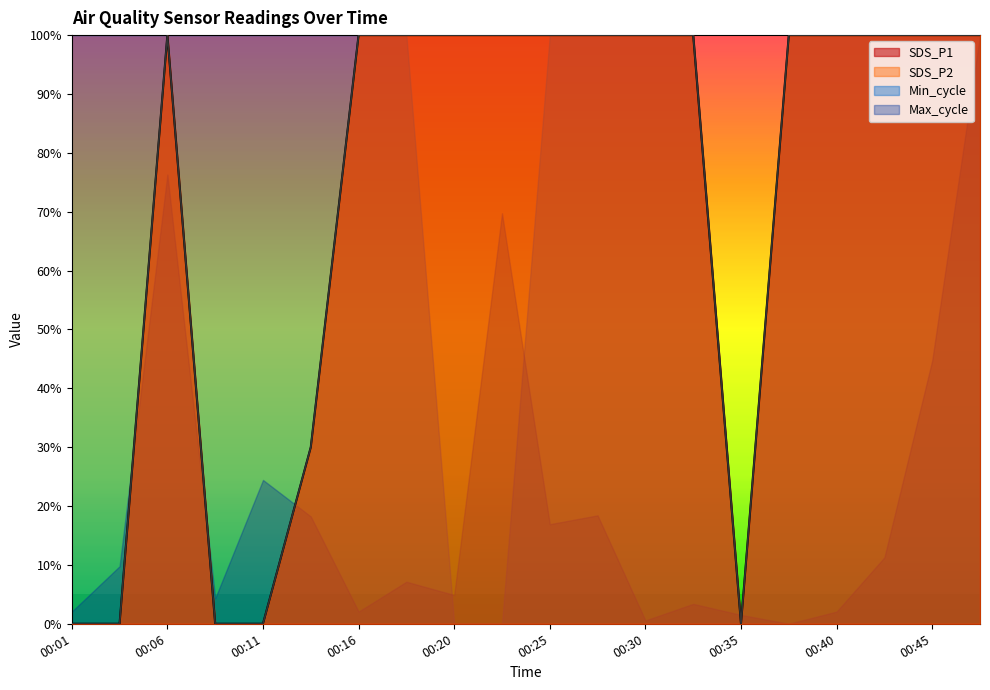

Where is the first local minimum for SDS_P2?

00:35